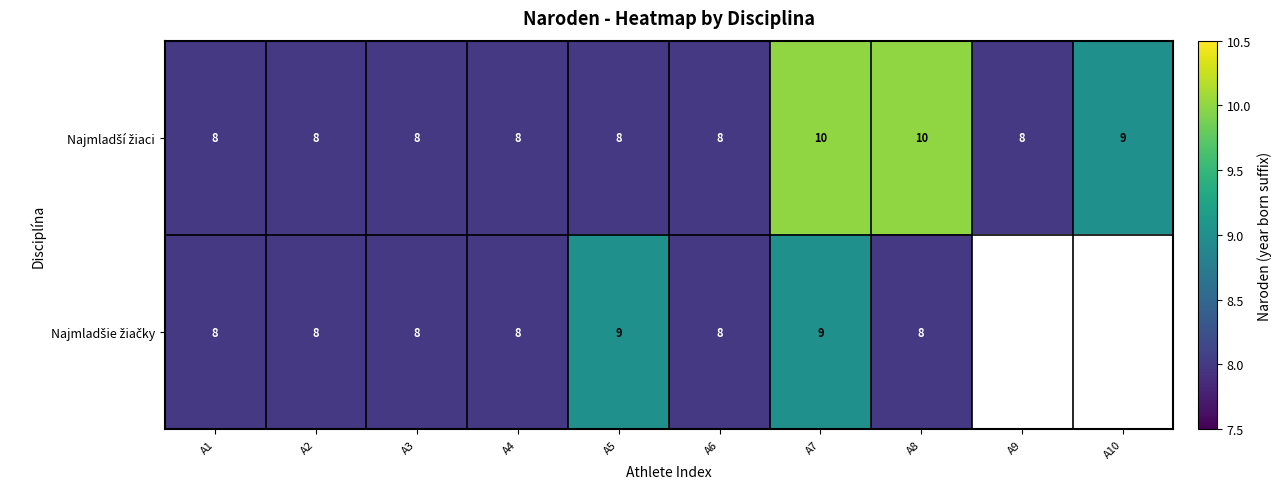

What is the total value across all series at A5?

17